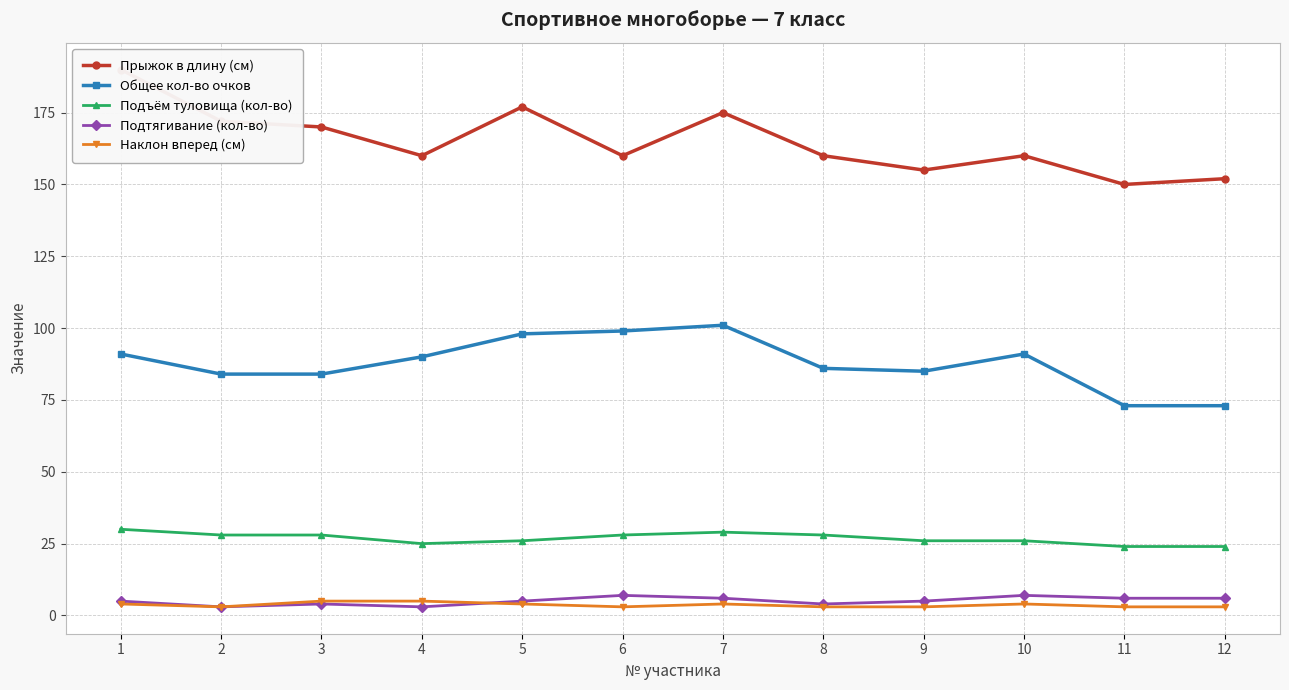

Is the value of Общее кол-во очков at 8 greater than the value of Прыжок в длину (см) at 3?

No